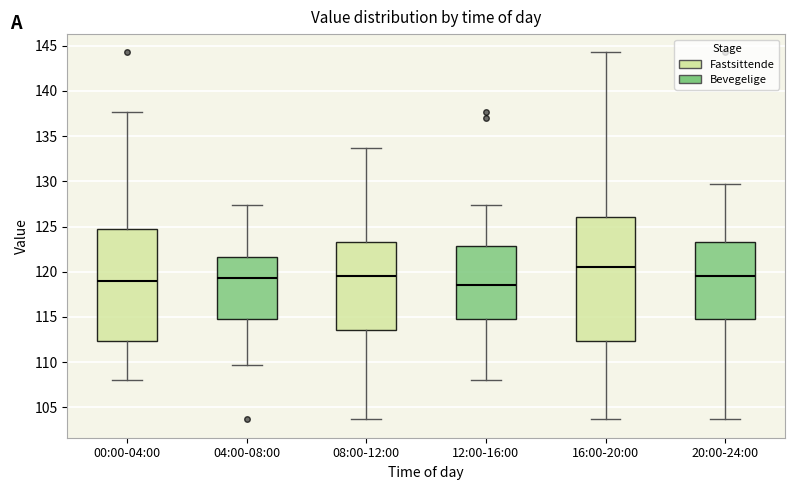

Reading left to right, transcribe this box plot: for each box, give where its median line is, the range the box spans, and where its two whiskers end, as read against the y-axis. The values are not printed on the chart, so give them approximately, as read against the axis.

00:00-04:00: median 119.0, box 112.5 to 124.5, whiskers 108.0 to 137.5
04:00-08:00: median 119.5, box 115.0 to 121.5, whiskers 109.5 to 127.5
08:00-12:00: median 119.5, box 113.5 to 123.0, whiskers 103.5 to 133.5
12:00-16:00: median 118.5, box 115.0 to 123.0, whiskers 108.0 to 127.5
16:00-20:00: median 120.5, box 112.5 to 126.0, whiskers 103.5 to 144.5
20:00-24:00: median 119.5, box 115.0 to 123.0, whiskers 103.5 to 129.5